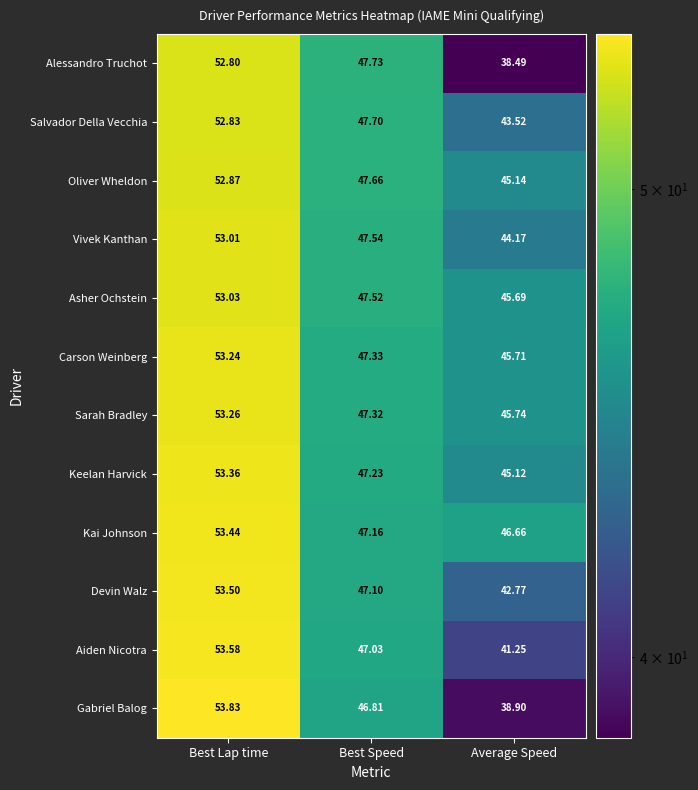

Where does the Sarah Bradley series first go above 47?

Best Lap time